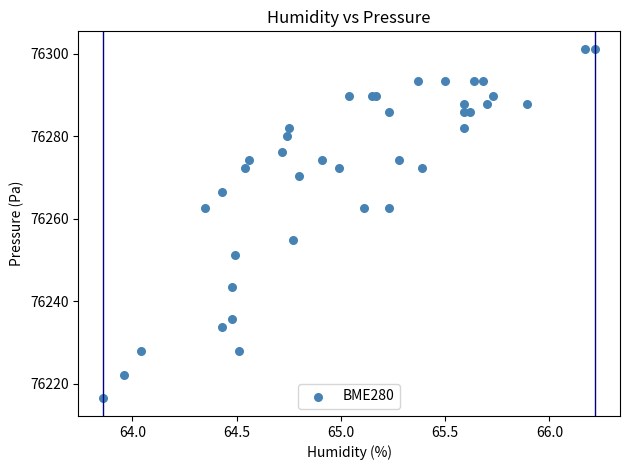

What Y value in the scatter plot is closest to 76258?

76255.0